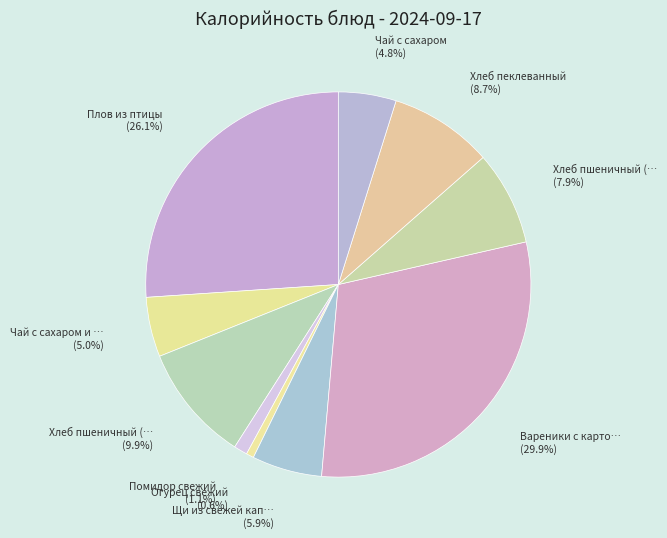

Count the number of slices in the pie.

10